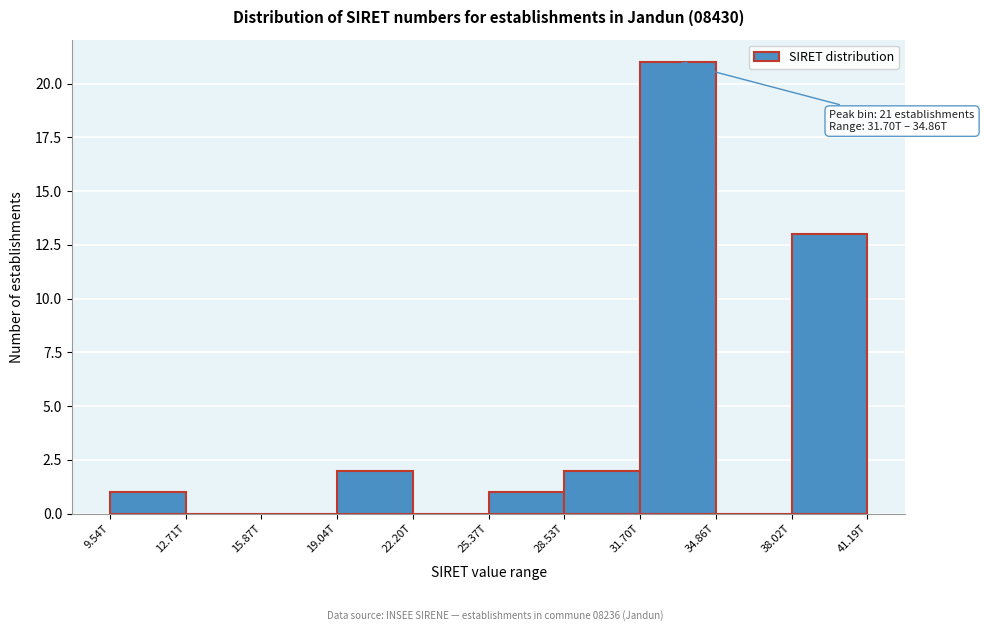

Reading left to right, what are all the values shown in this chart?

9.54T=1	12.71T=0	15.87T=0	19.04T=2	22.20T=0	25.37T=1	28.53T=2	31.70T=21	34.86T=0	38.02T=13